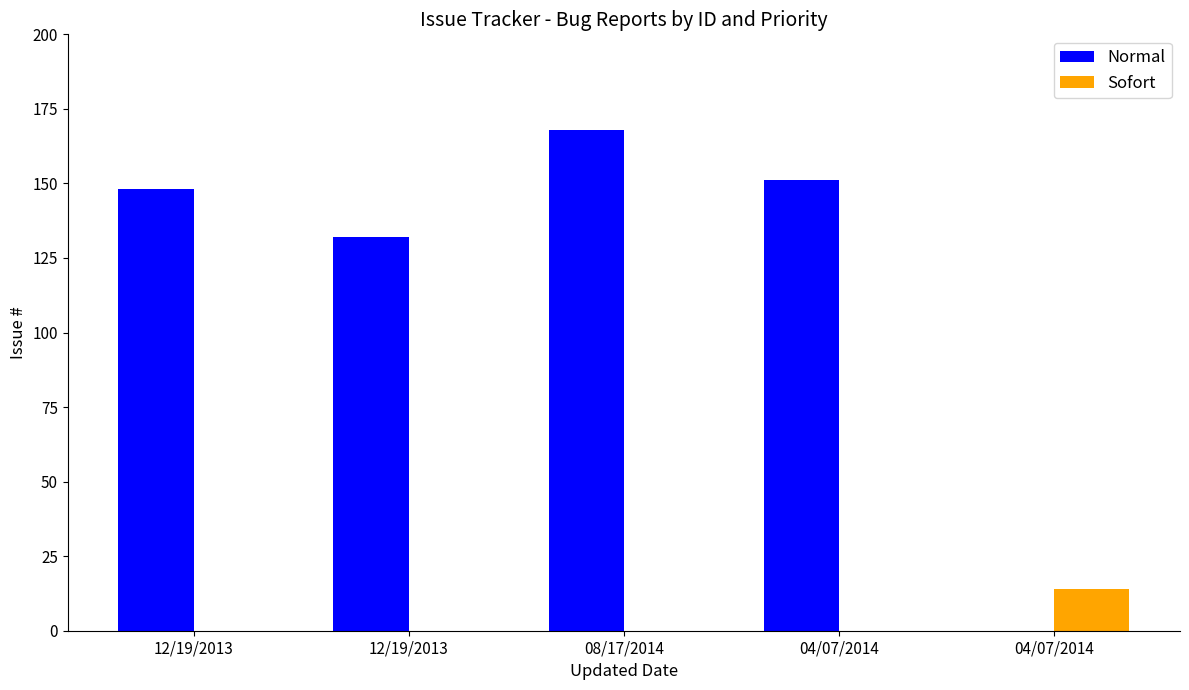

Reading left to right, list all the values displayed in this chart.

Normal: 148	132	168	151	0
Sofort: 0	0	0	0	14